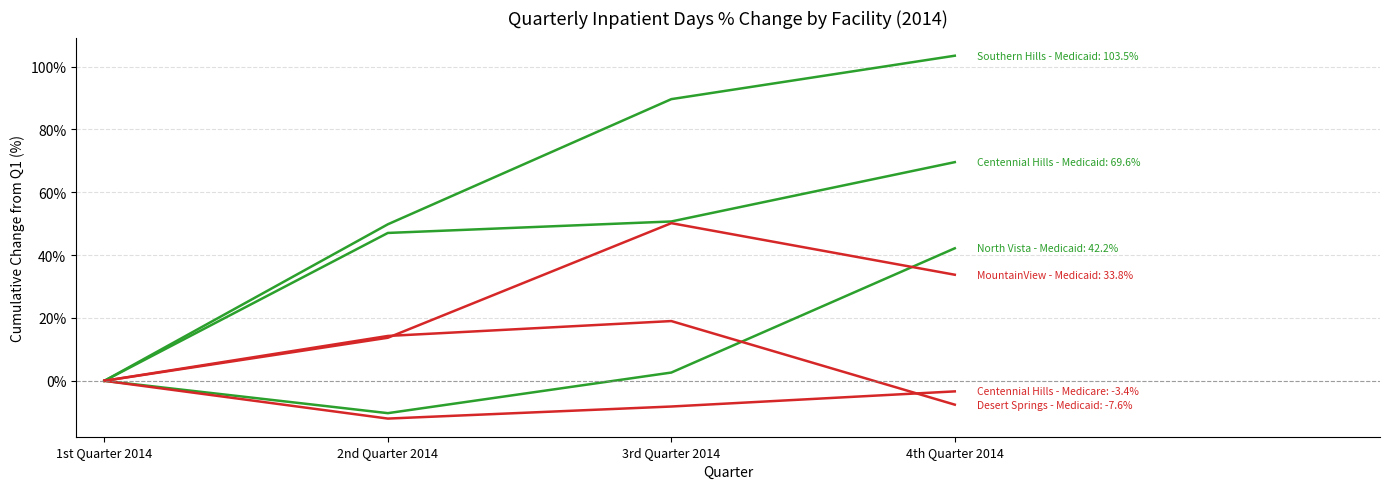

What is the label of the 1st point from the right?

4th Quarter 2014